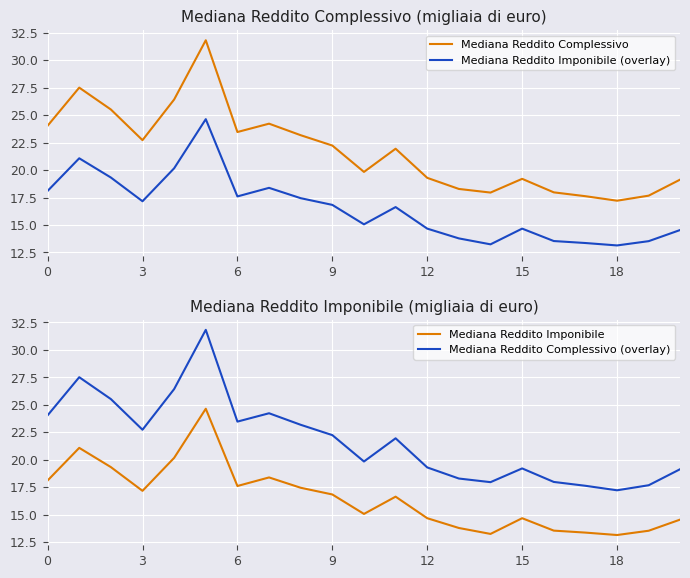

Which series has the largest total across all categories?

Mediana Reddito Complessivo